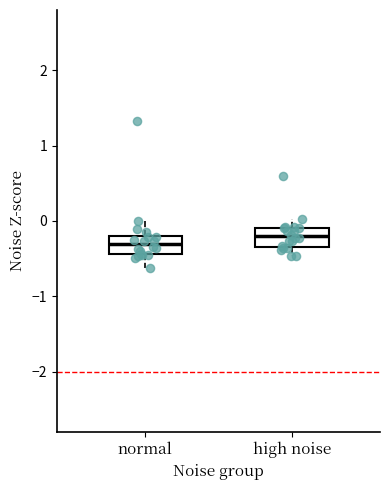

Reading left to right, transcribe this box plot: for each box, give where its median line is, the range the box spans, and where its two whiskers end, as read against the y-axis. The values are not printed on the chart, so give them approximately, as read against the axis.

normal: median -0.3, box -0.4 to -0.2, whiskers -0.6 to 0.0
high noise: median -0.2, box -0.3 to -0.1, whiskers -0.5 to 0.0